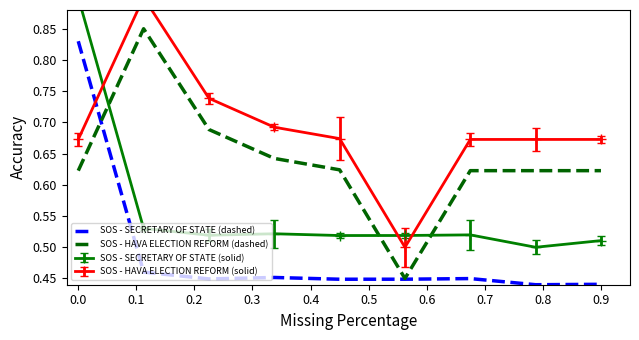

What is the sum of all SOS - SECRETARY OF STATE (dashed) values?

4.4